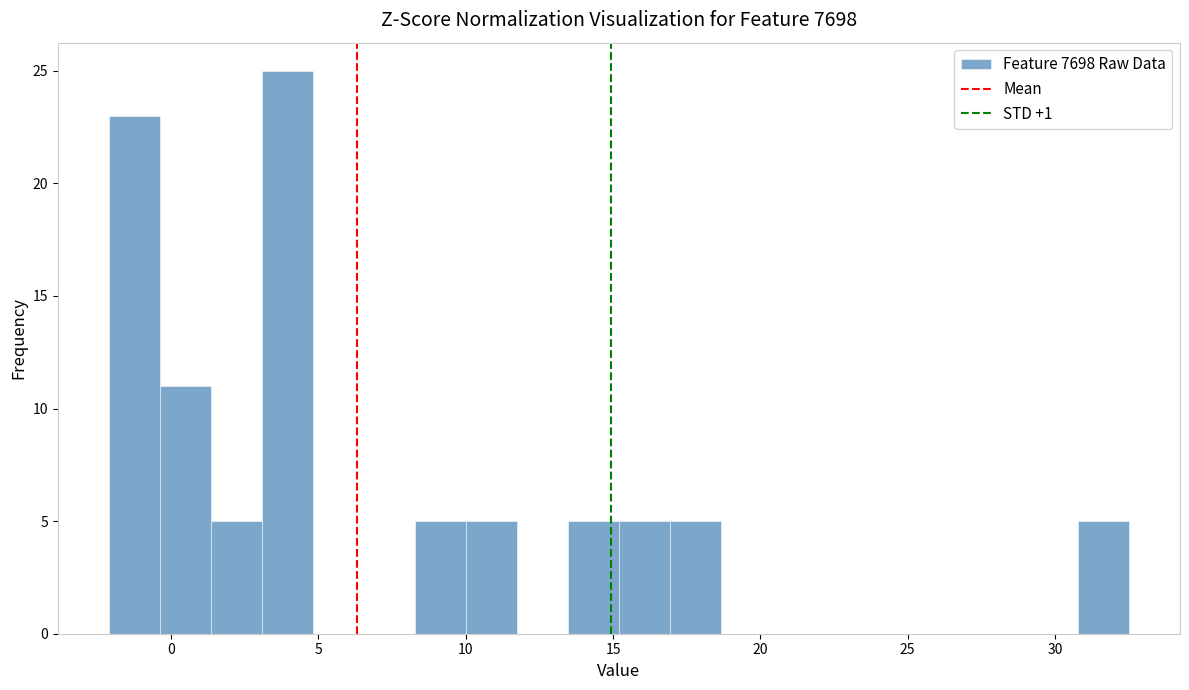

Around what value on the x-axis is the tallest bar? Give the approximate position of its centre, as read against the axis.

4.0